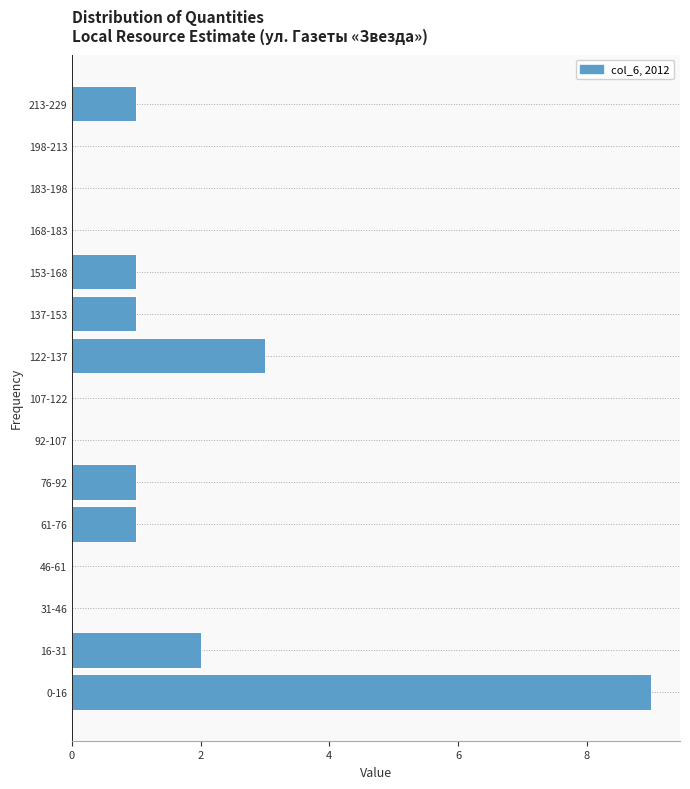

Reading bottom to top, list all the values displayed in this chart.

0-16=9	16-31=2	31-46=0	46-61=0	61-76=1	76-92=1	92-107=0	107-122=0	122-137=3	137-153=1	153-168=1	168-183=0	183-198=0	198-213=0	213-229=1